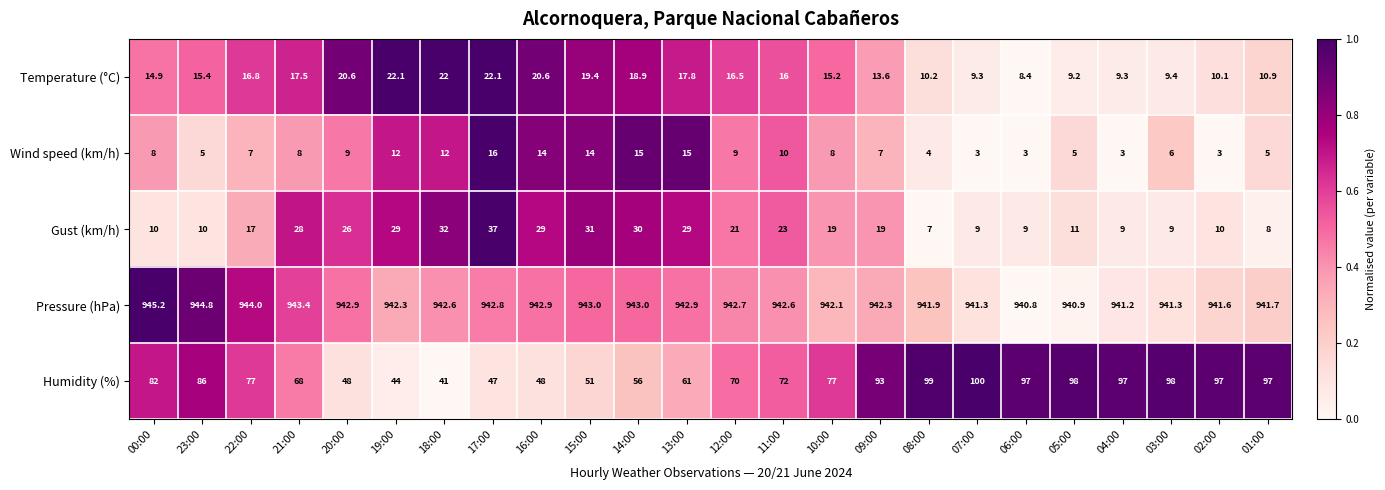

What is the spread (max minus min) of values at 17:00?

926.8